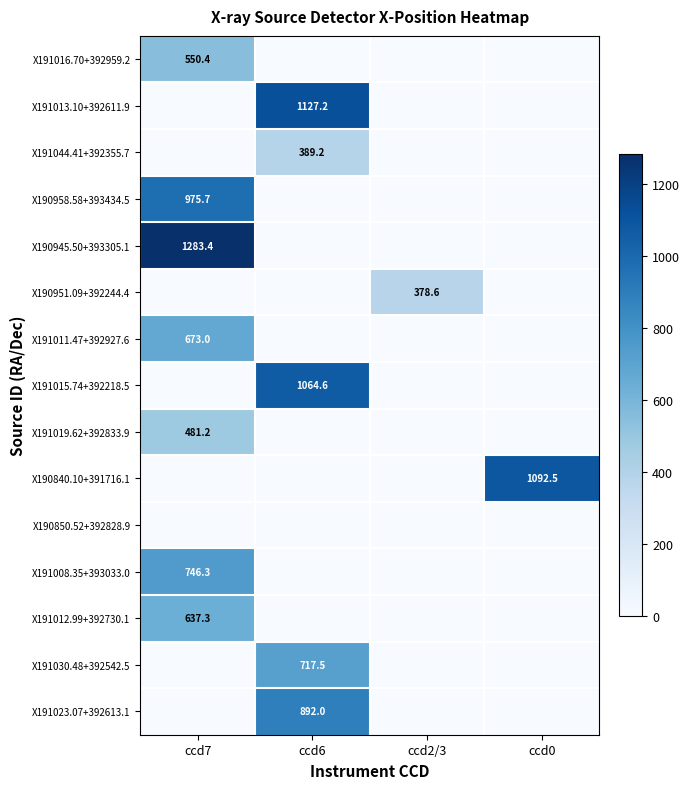

The value of X191012.99+392730.1 at ccd7 is 637.3. True or false?

True